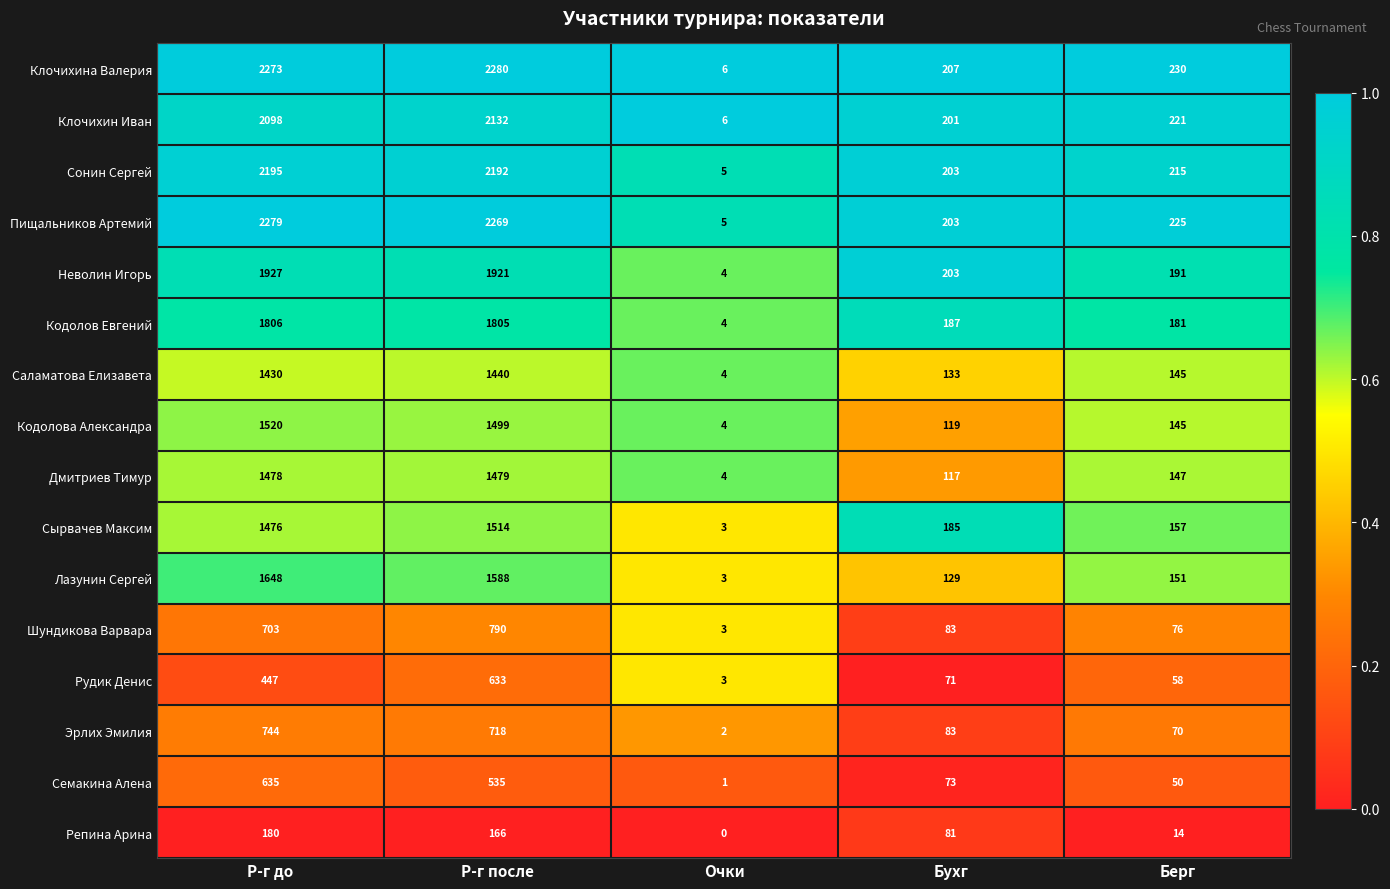

At which label is Репина Арина closest to 90?

Бухг